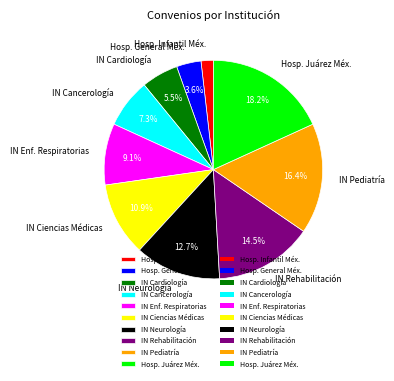

Is there a majority slice in this chart?

No